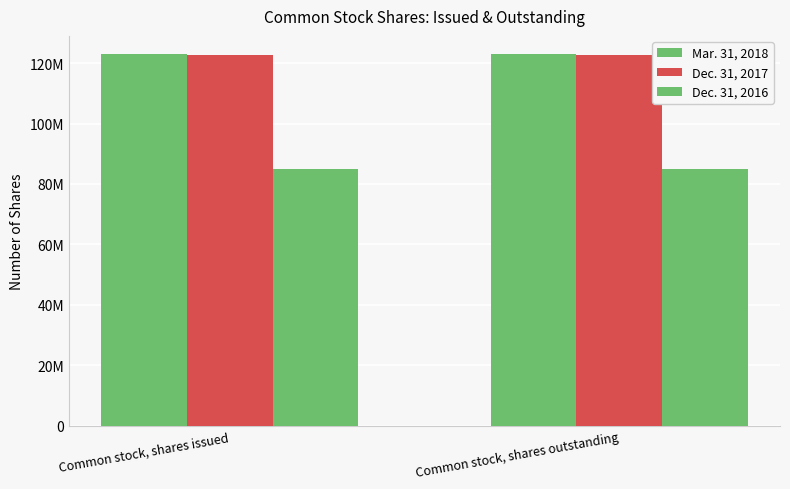

List the labels in order of Dec. 31, 2017 value, largest first.

Common stock, shares issued, Common stock, shares outstanding